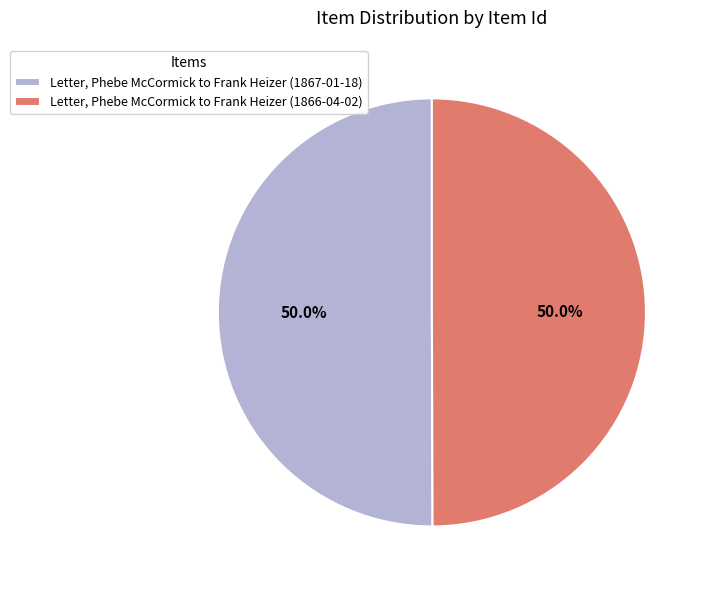

Combined, what portion of the pie is Letter, Phebe McCormick to Frank Heizer (1866-04-02) and Letter, Phebe McCormick to Frank Heizer (1867-01-18)?

100.0%